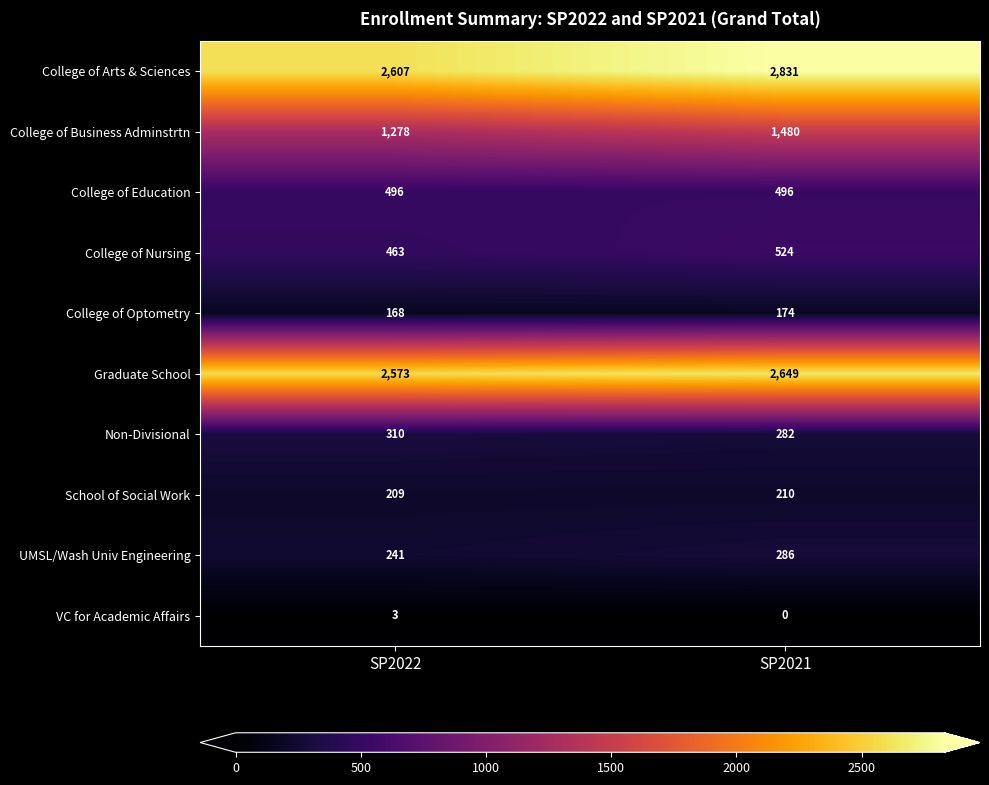

Which series has the largest total across all categories?

College of Arts & Sciences